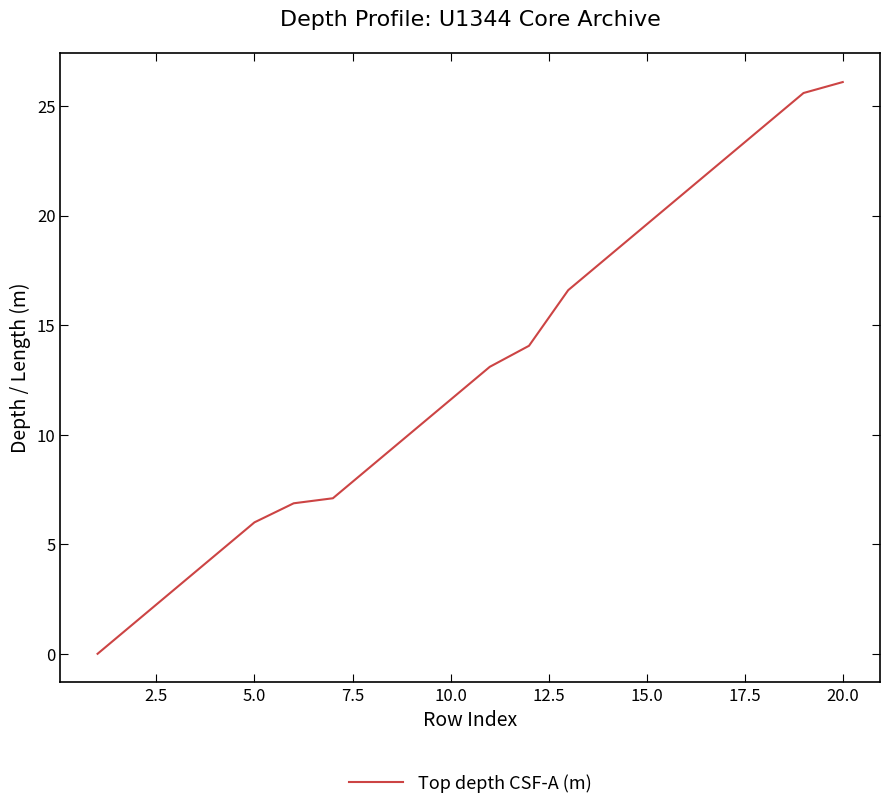

What is the difference between the second highest and minimum values?

25.6